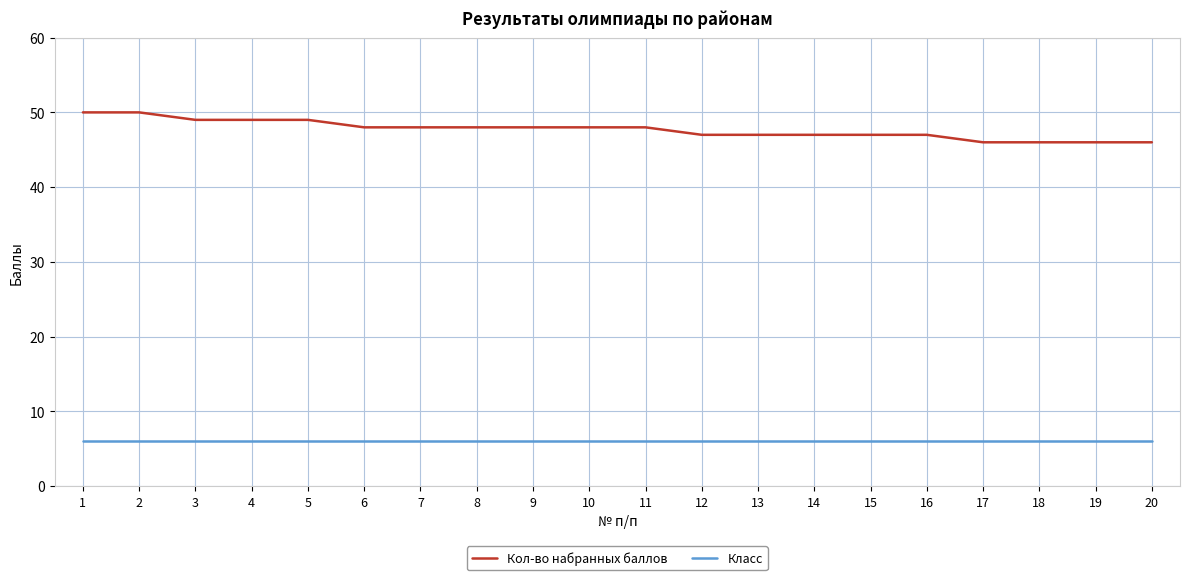

True or false: Класс has a value of 6 at 2.

True